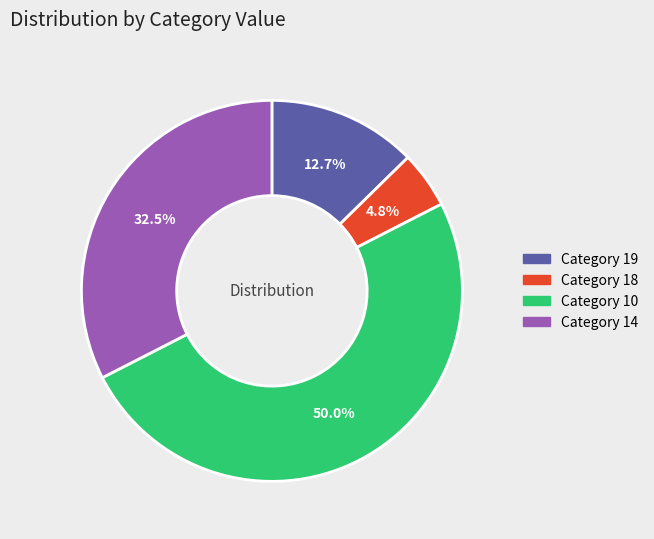

To the nearest percent, what is the average slice percentage?

25%